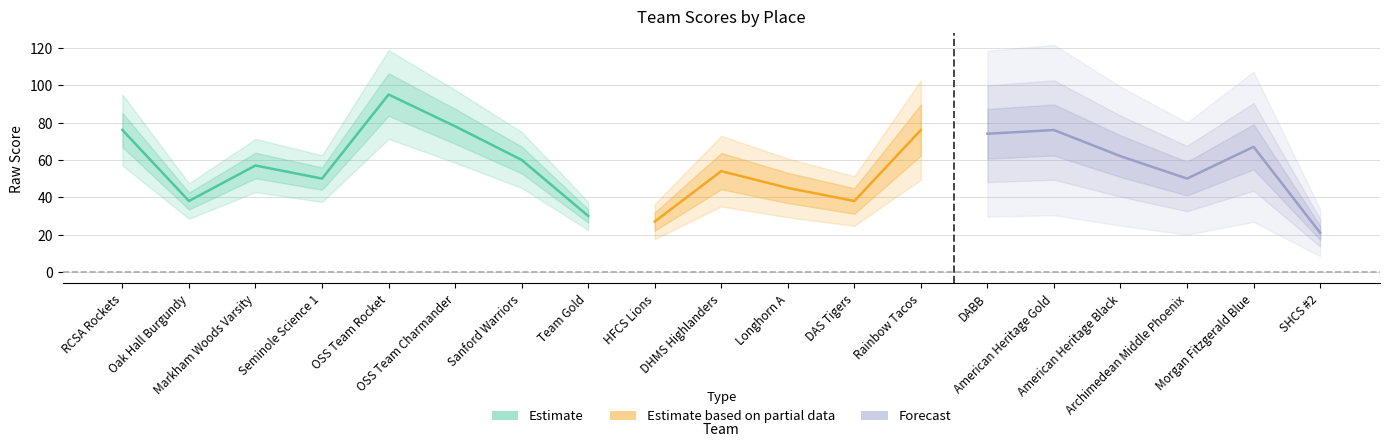

What is the minimum value for Raw Score?

21